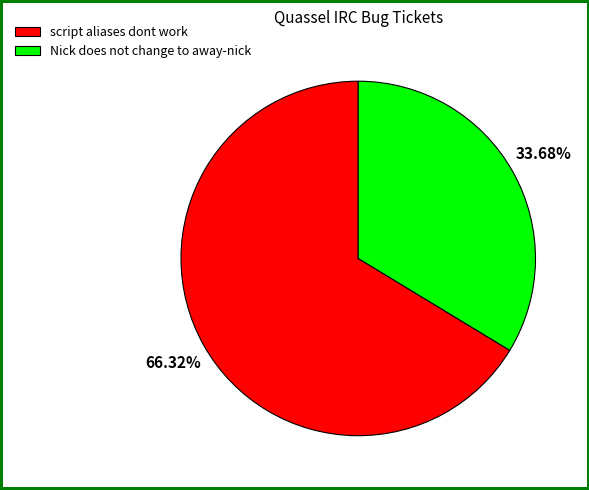

Is it true that Nick does not change to away-nick is 22% of the pie?

False